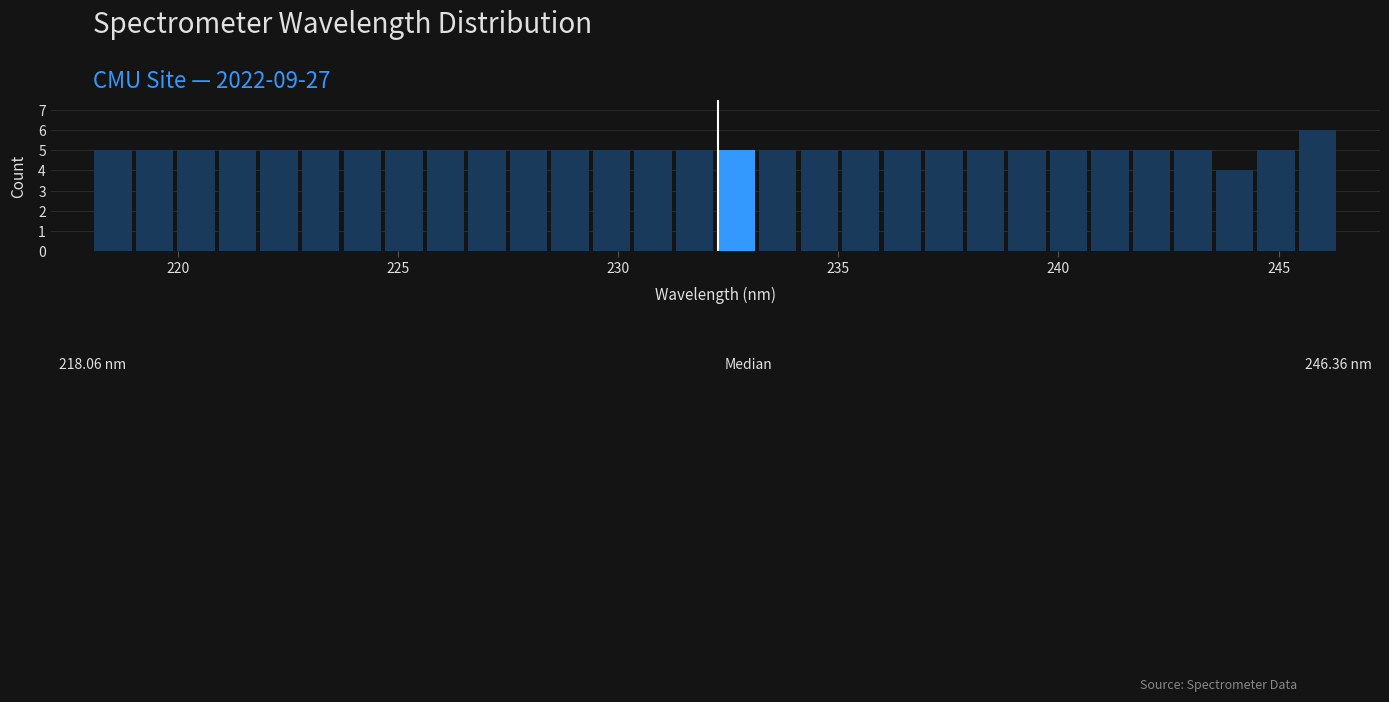

Around what value on the x-axis is the tallest bar? Give the approximate position of its centre, as read against the axis.

246.0